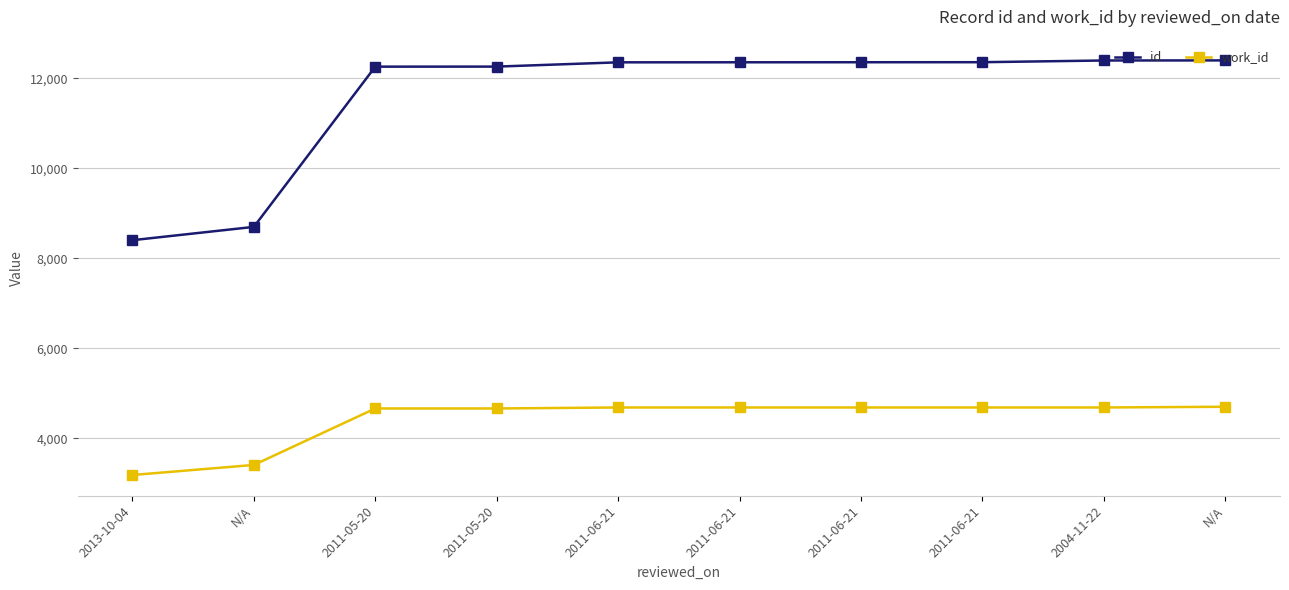

What is the approximate value of work_id at 2011-06-21, to the nearest 50?

4700